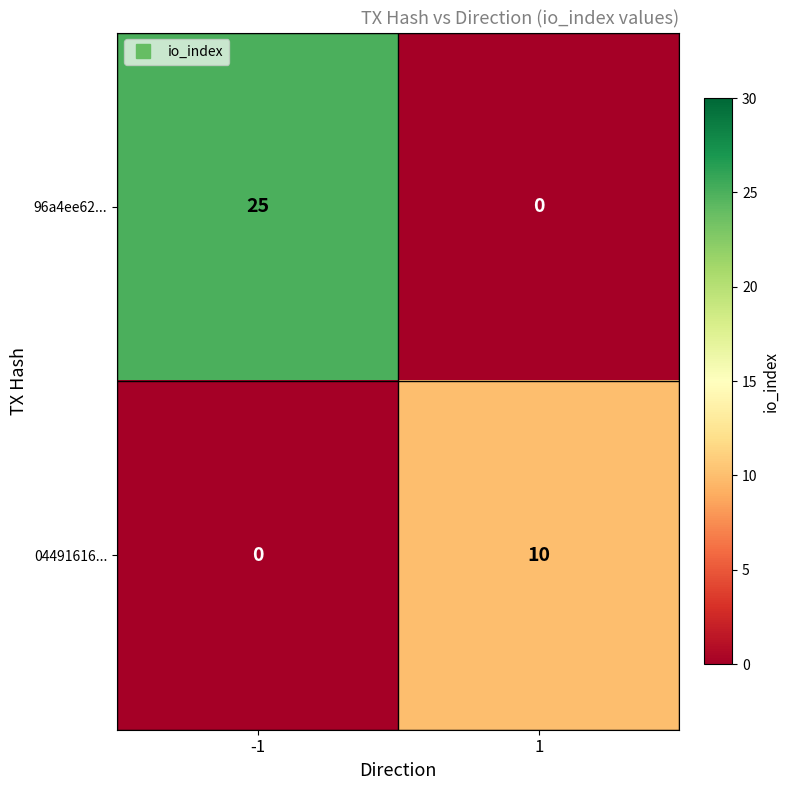

What is the difference between the maximum and minimum values in the 96a4ee62... series?

25